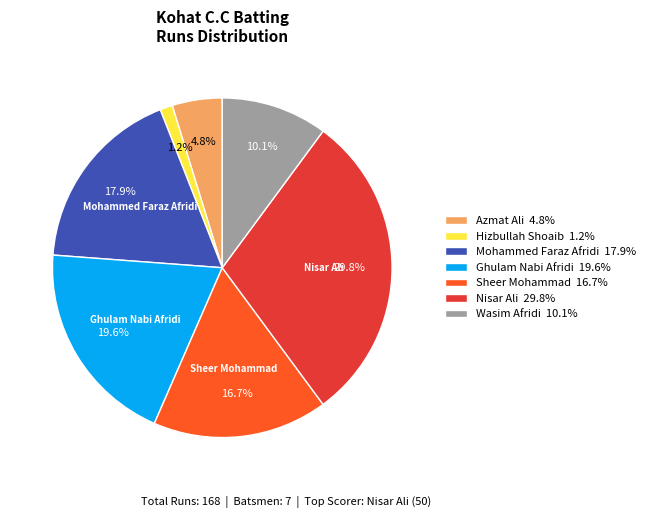

To the nearest percent, what is the difference between the largest and smallest slice percentages?

29%